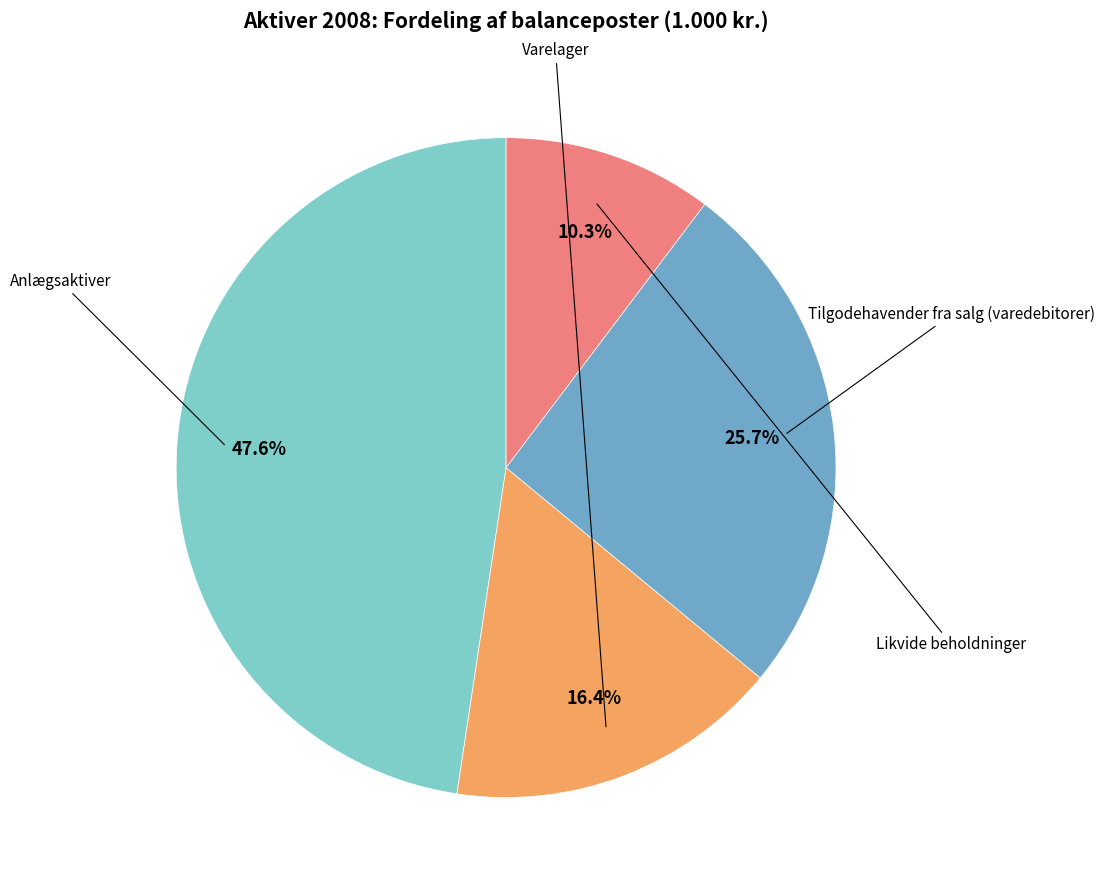

Is there a majority slice in this chart?

No